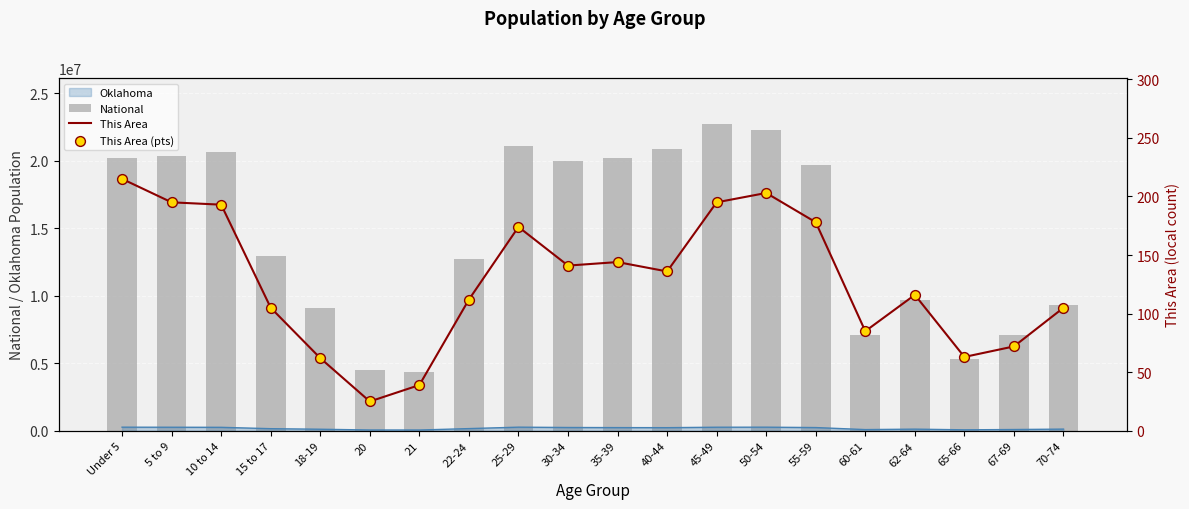

Which series reaches the maximum Y coordinate?

National